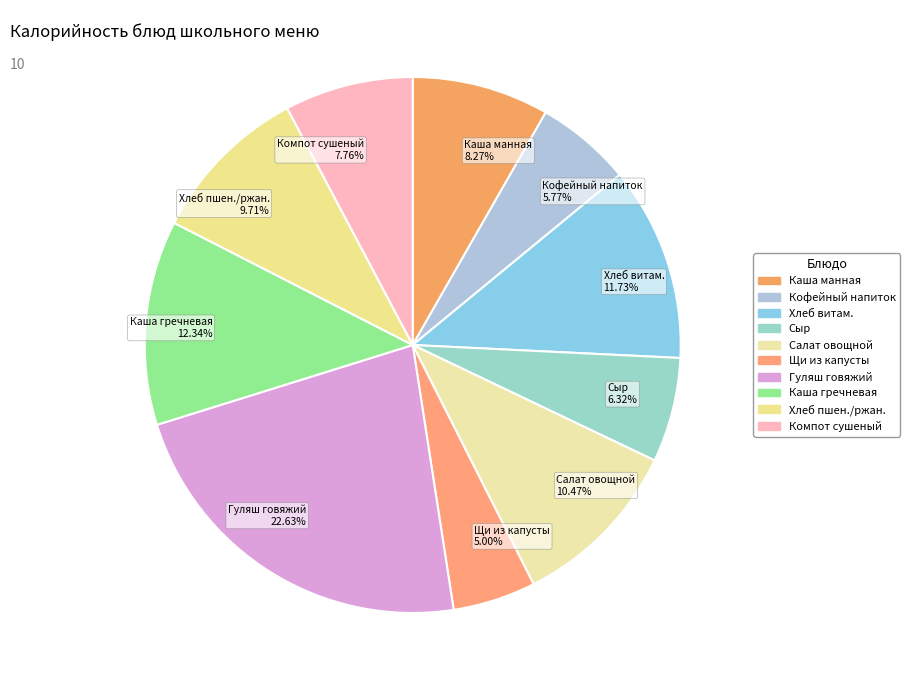

Is there any slice that represents more than half of the pie?

No